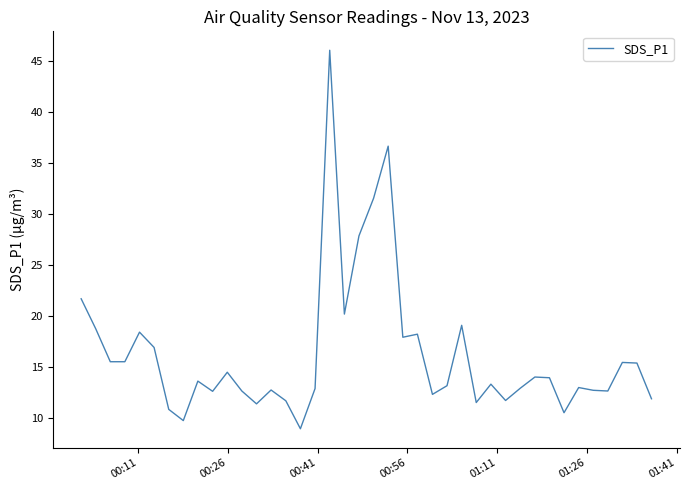

What is the smallest value displayed?

8.9